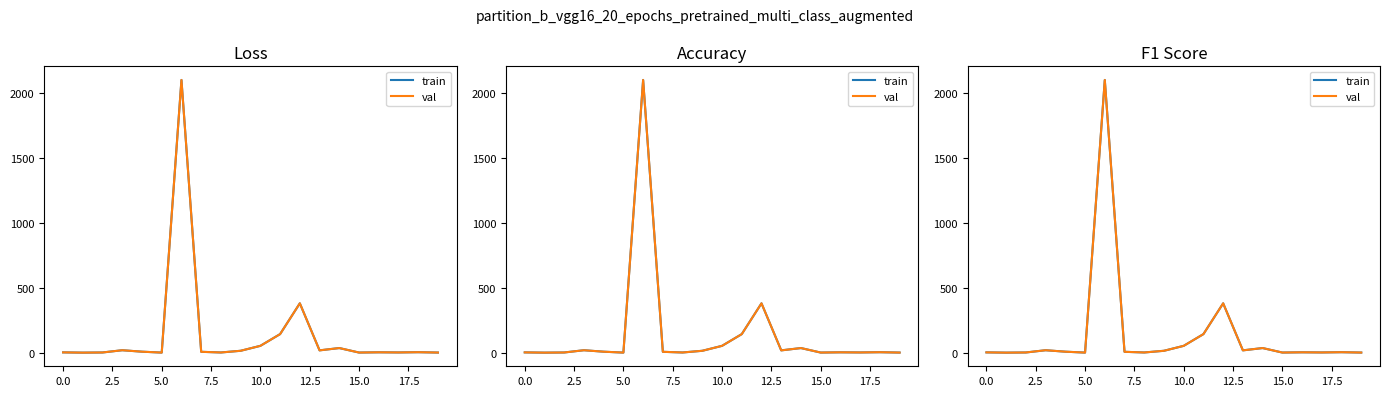

How many interior local valleys does the val series have?

6